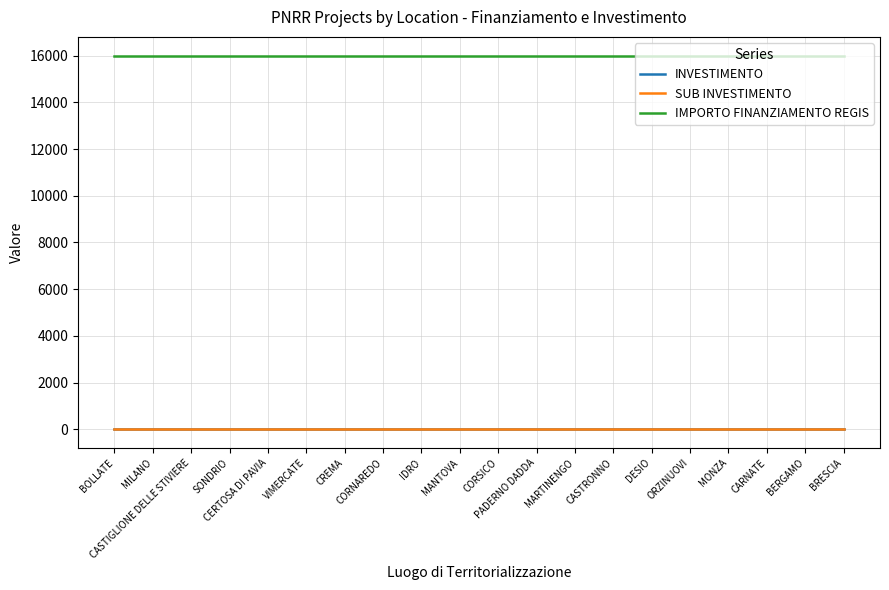

True or false: INVESTIMENTO and IMPORTO FINANZIAMENTO REGIS intersect in this chart.

False